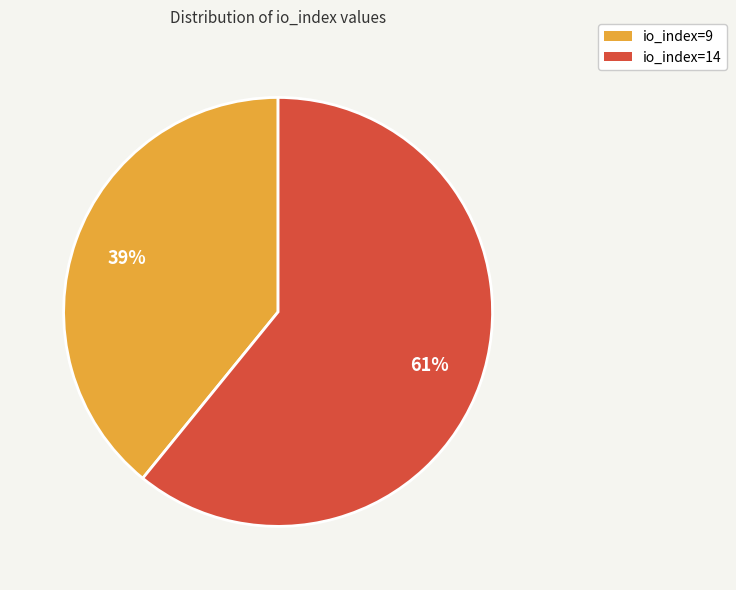

Which category has the smallest portion of the pie?

io_index=9